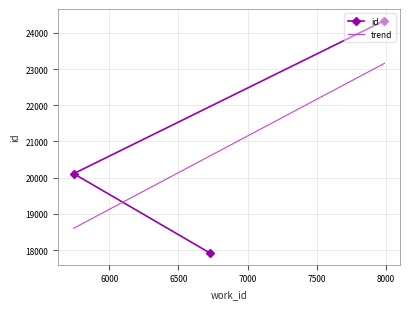

Approximately how many times larger is the value at 7988 compared to 5744?

1.2